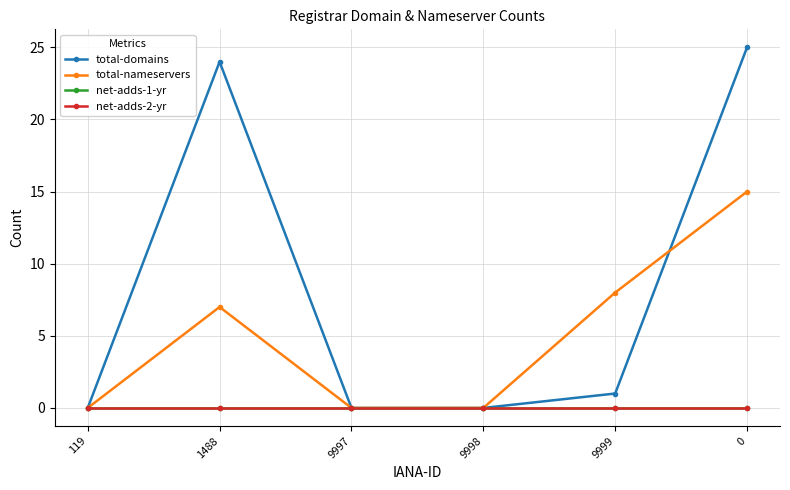

True or false: net-adds-2-yr and net-adds-1-yr intersect in this chart.

False